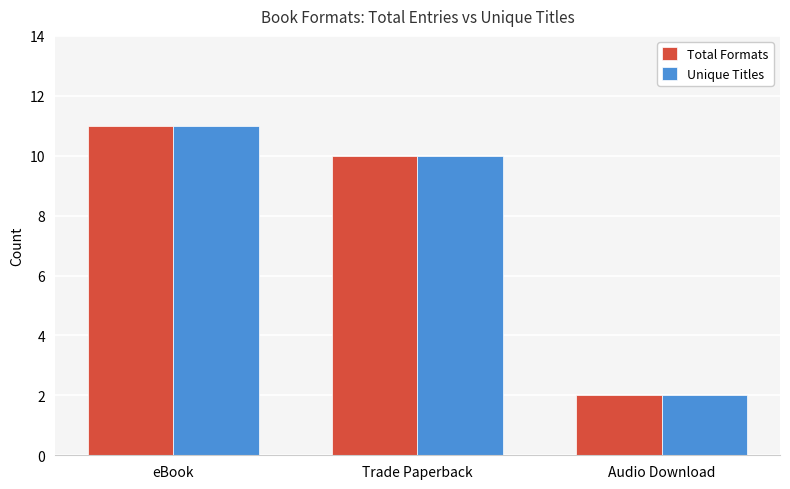

True or false: Unique Titles has a value of 17 at Trade Paperback.

False